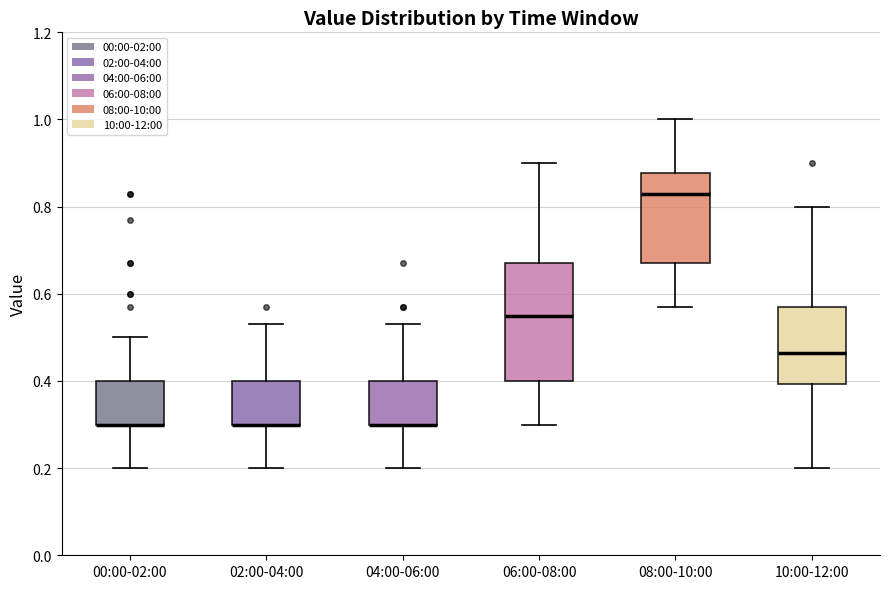

Reading left to right, read every box against the y-axis: the position of its median line, the range the box covers, and the ends of its whiskers. The values are not printed on the chart, so give them approximately, as read against the axis.

00:00-02:00: median 0.30 (drawn on the box's lower edge), box 0.30 to 0.40, whiskers 0.20 to 0.50
02:00-04:00: median 0.30 (drawn on the box's lower edge), box 0.30 to 0.40, whiskers 0.20 to 0.54
04:00-06:00: median 0.30 (drawn on the box's lower edge), box 0.30 to 0.40, whiskers 0.20 to 0.54
06:00-08:00: median 0.56, box 0.40 to 0.68, whiskers 0.30 to 0.90
08:00-10:00: median 0.84, box 0.68 to 0.88, whiskers 0.58 to 1.00
10:00-12:00: median 0.46, box 0.40 to 0.58, whiskers 0.20 to 0.80